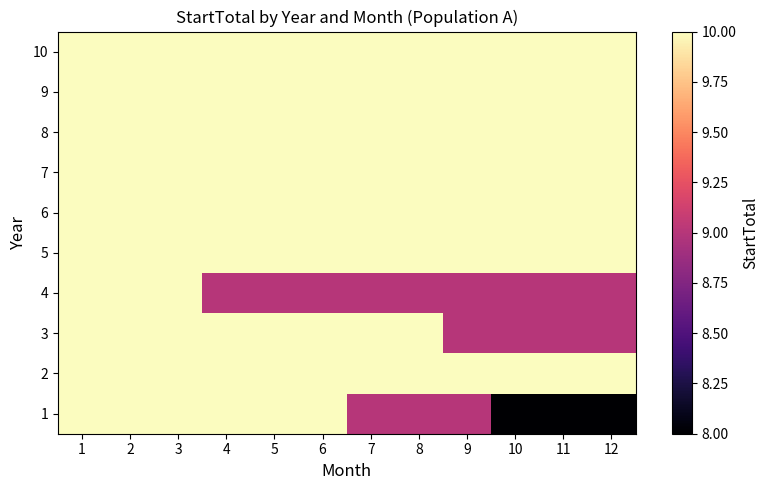

Rank the series at 8 from lowest to highest value.

1, 4, 2, 3, 5, 6, 7, 8, 9, 10